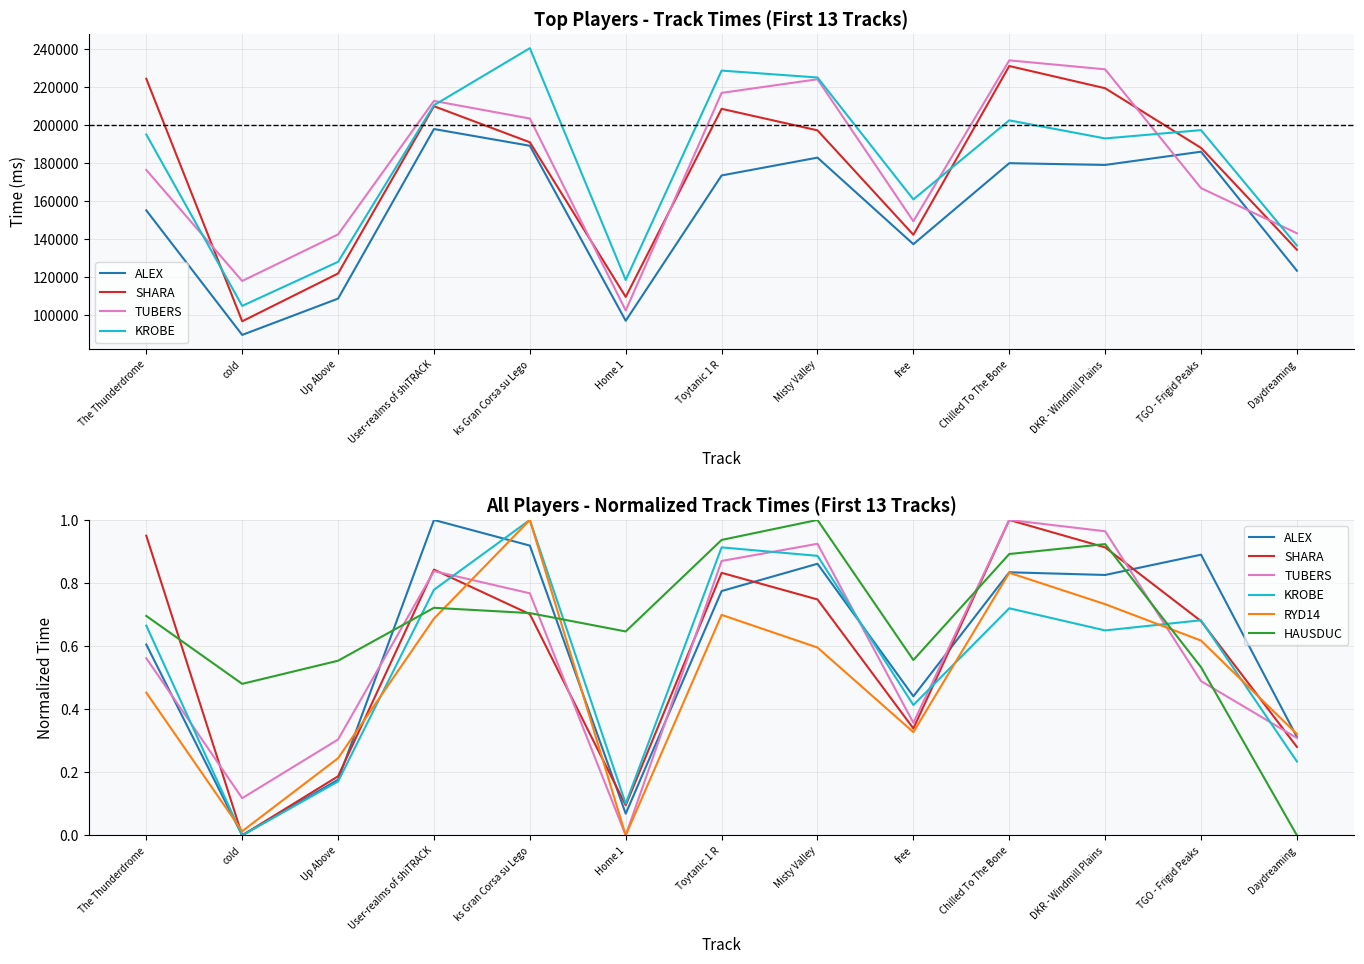

What is the label of the 9th point from the left?

free